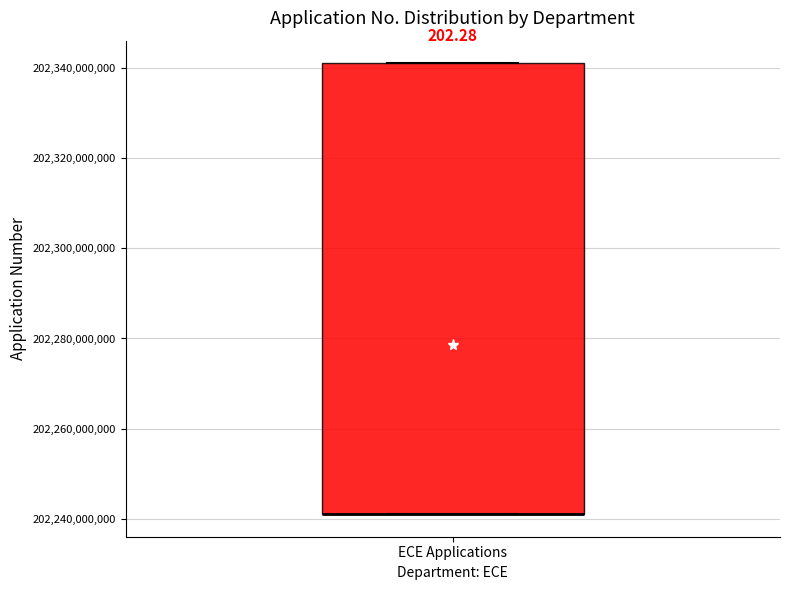

Read this box plot against the y-axis: the position of the median line, the range covered by the box, and the ends of both whiskers. The values are not printed on the chart, so give them approximately, as read against the axis.

median 202242000000 (drawn on the box's lower edge), box 202242000000 to 202342000000, whiskers 202242000000 to 202342000000